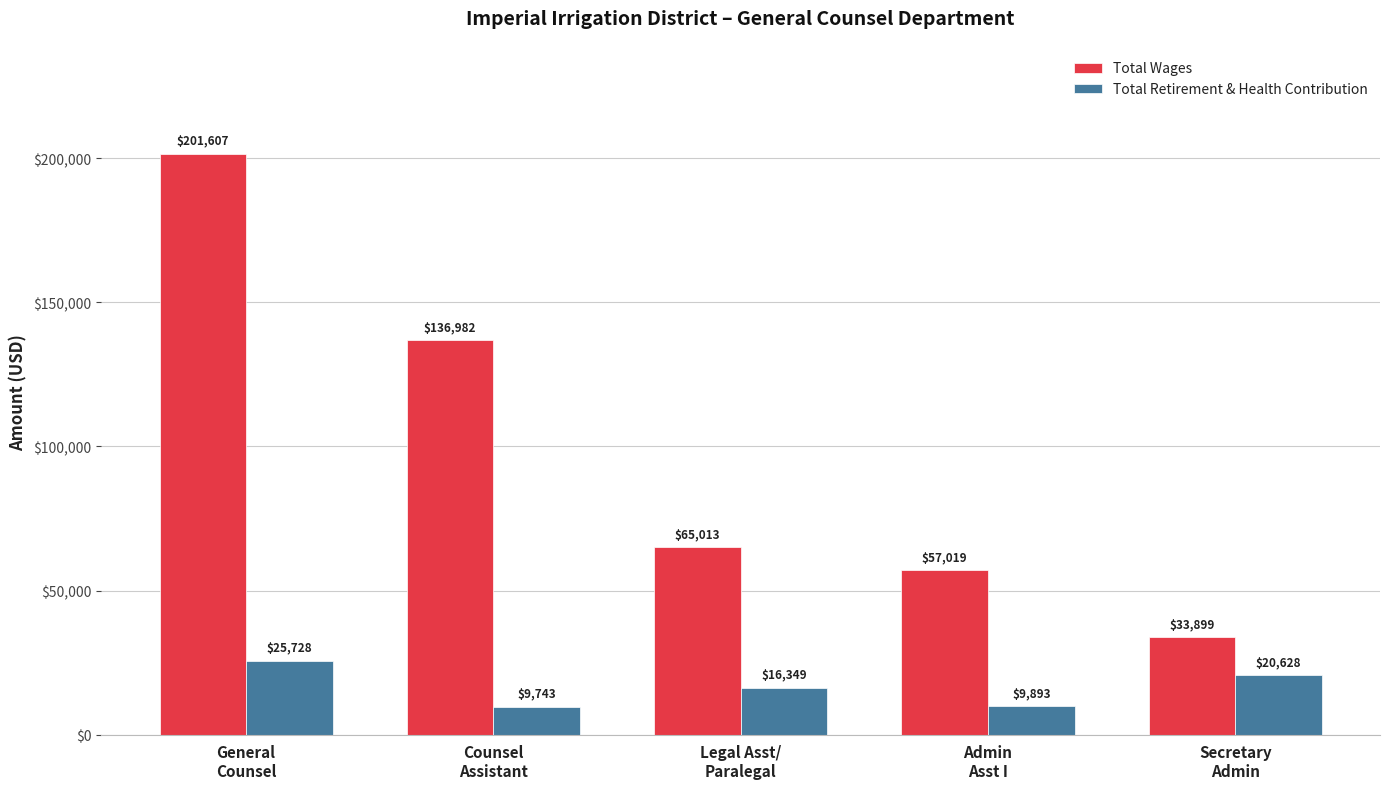

Which series has the largest total across all categories?

Total Wages